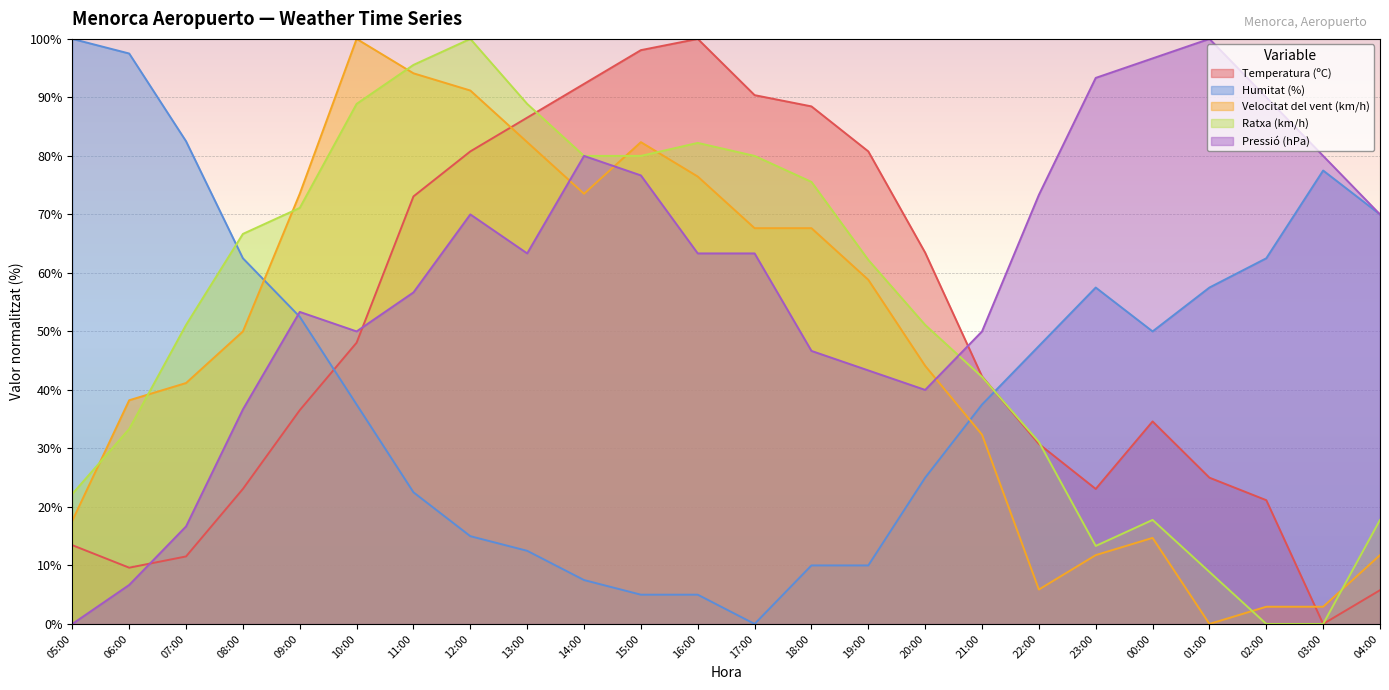

Where do Pressió (hPa) and Temperatura (ºC) first cross each other?

06:00 and 07:00